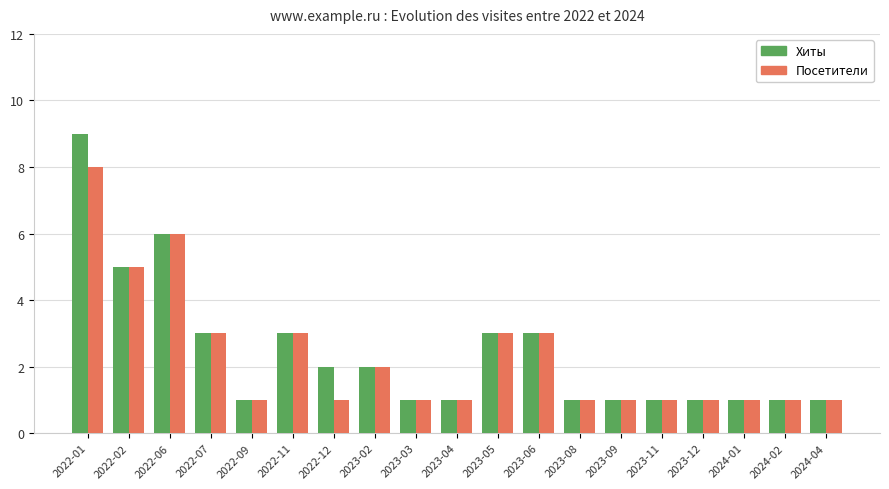

Is it true that Посетители equals 0 at 2022-12?

False